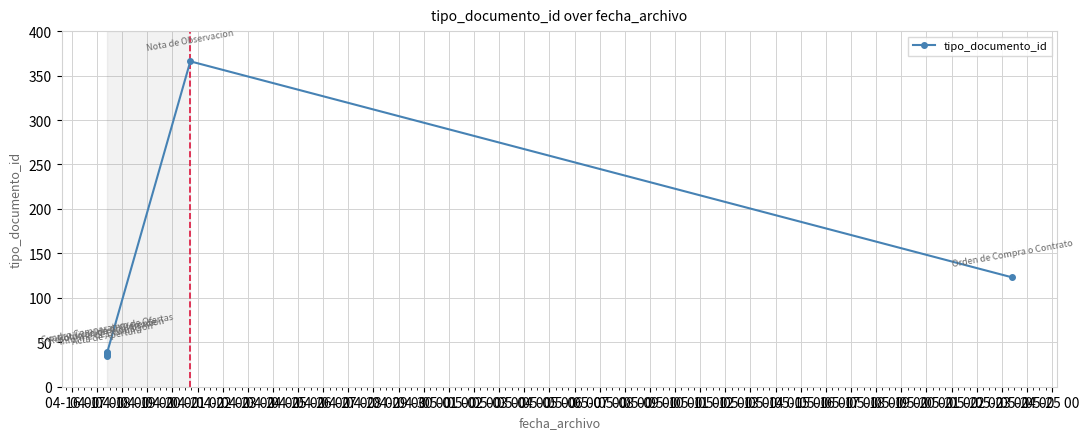

What is the ratio of the value at 04-17 00 to the value at 04-20 00?

1.0